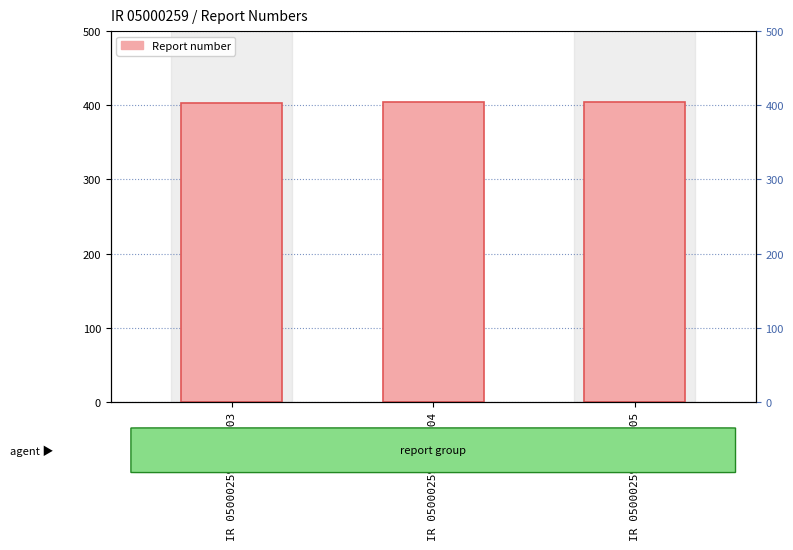

What is the maximum value shown in the chart?

405